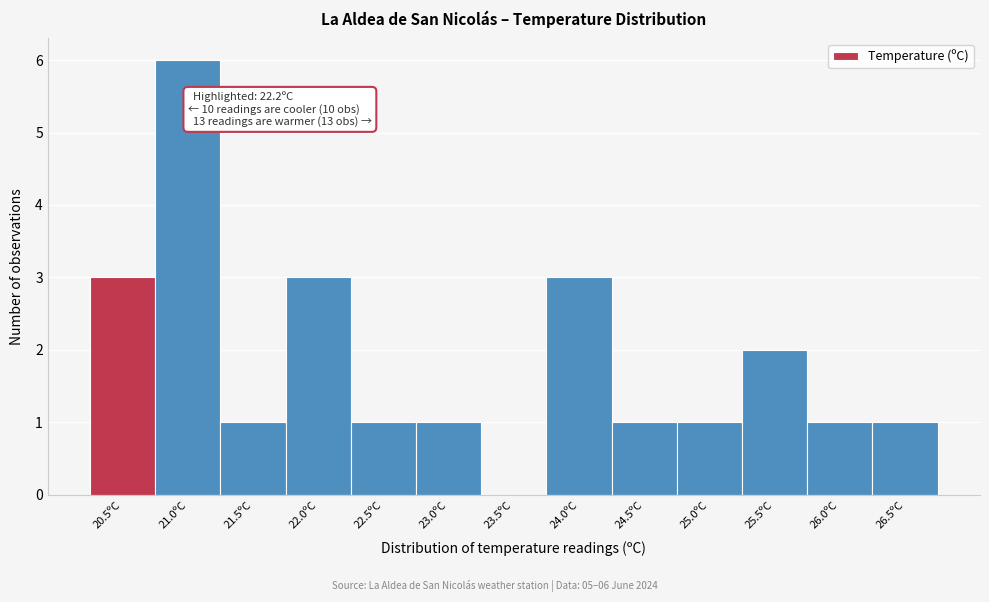

Reading left to right, list all the values displayed in this chart.

20.5ºC=3	21.0ºC=6	21.5ºC=1	22.0ºC=3	22.5ºC=1	23.0ºC=1	23.5ºC=0	24.0ºC=3	24.5ºC=1	25.0ºC=1	25.5ºC=2	26.0ºC=1	26.5ºC=1